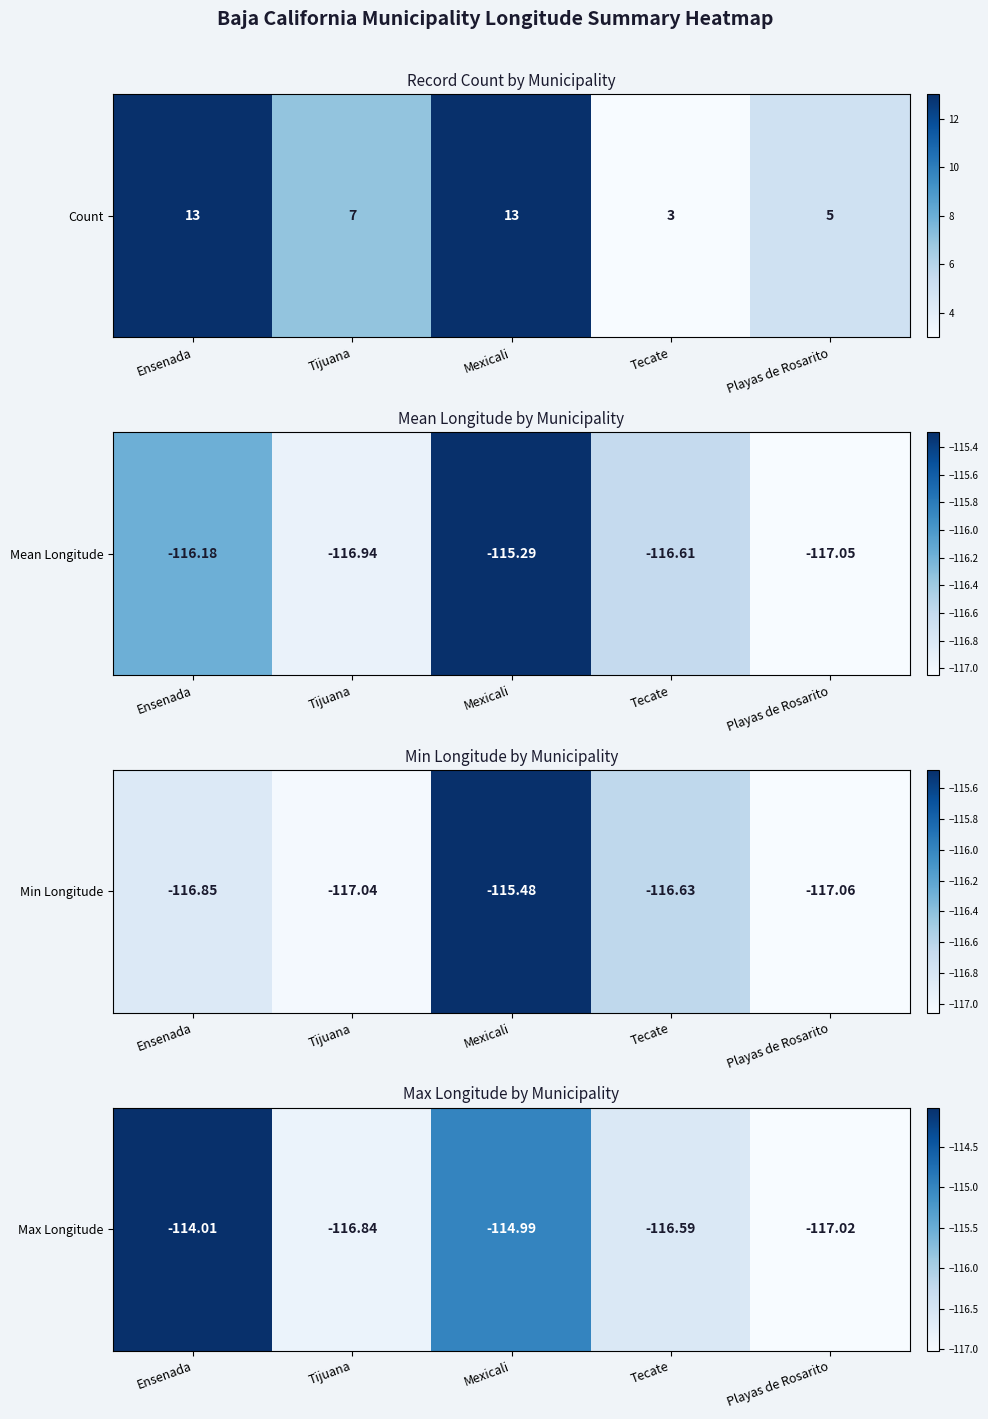

Read the value at Tijuana.

-116.8